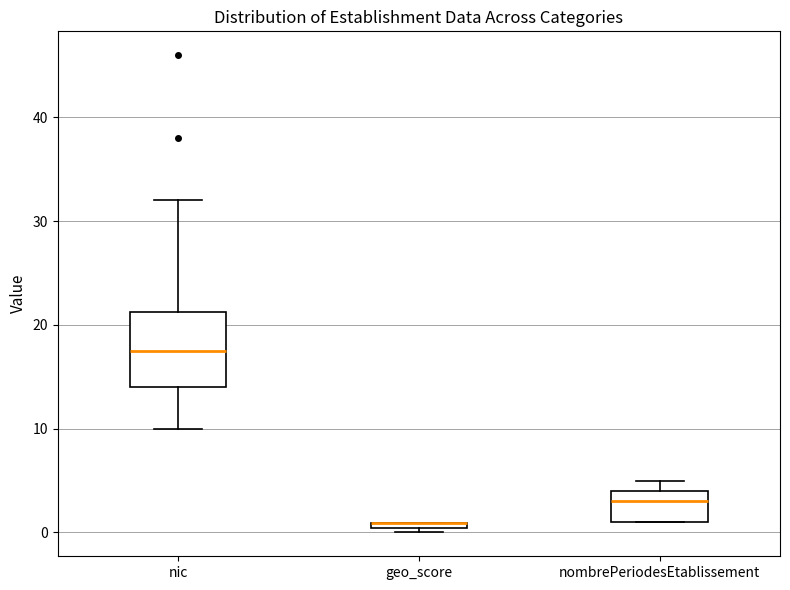

Which box is the tallest, from its lower edge to its upper edge?

nic